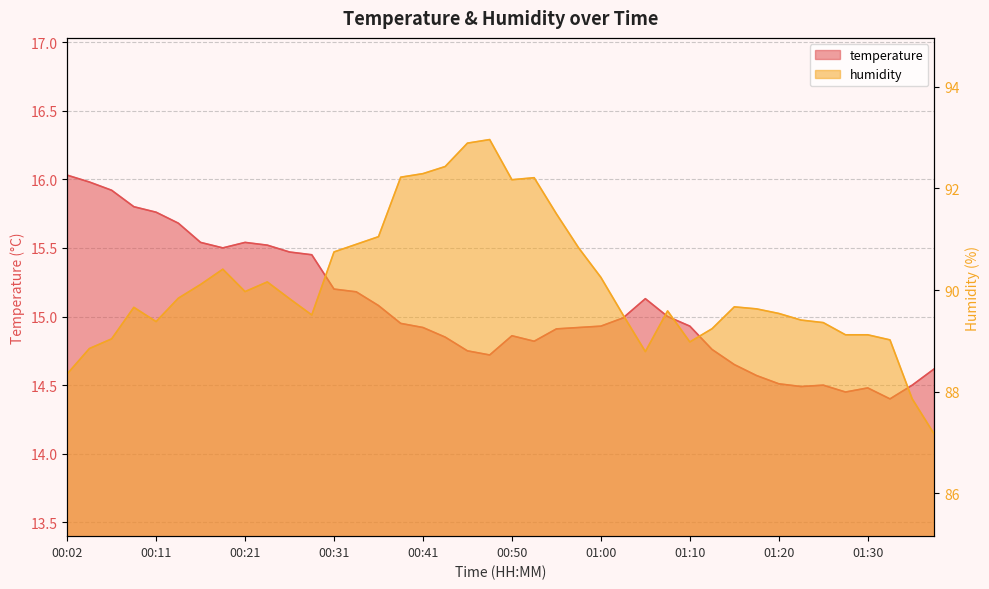

What is the sum of all temperature values?

602.3